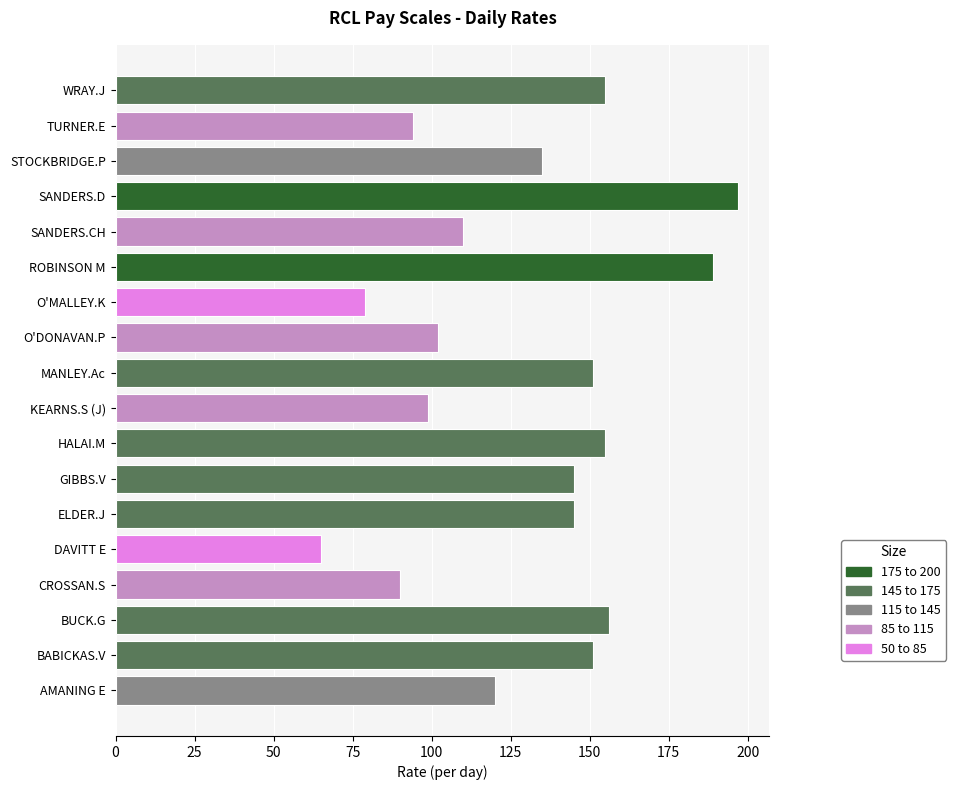

What value does the data have at ROBINSON M?

189